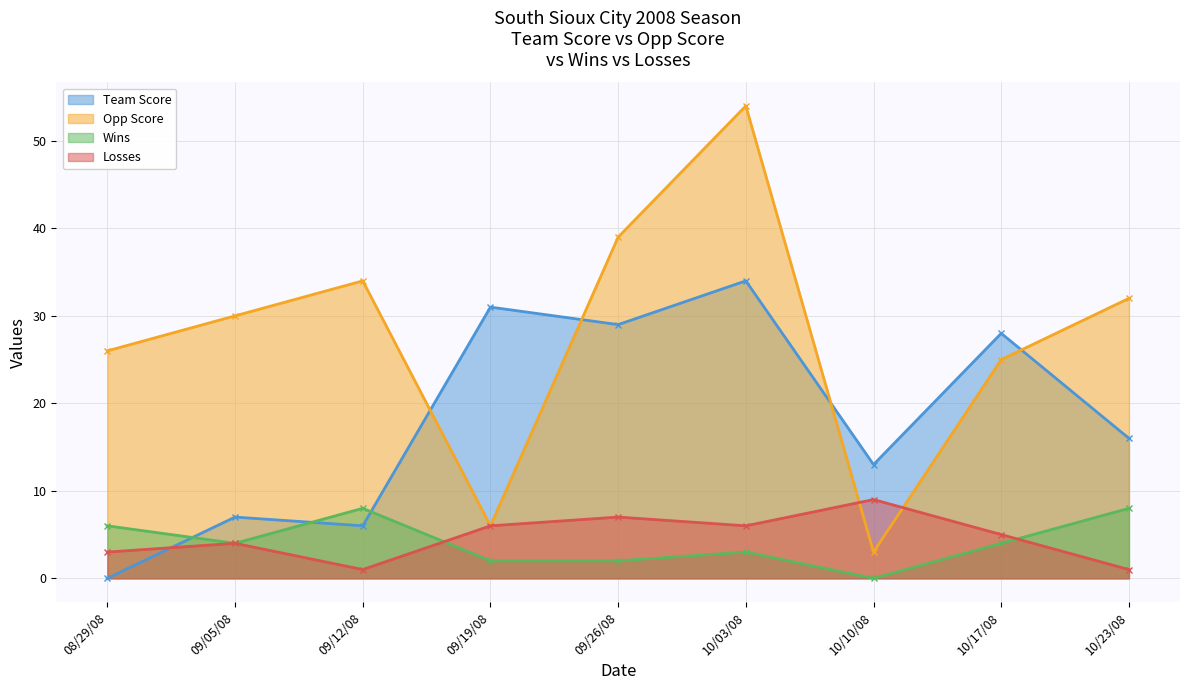

List the series in order of their peak value, highest first.

Opp Score, Team Score, Losses, Wins